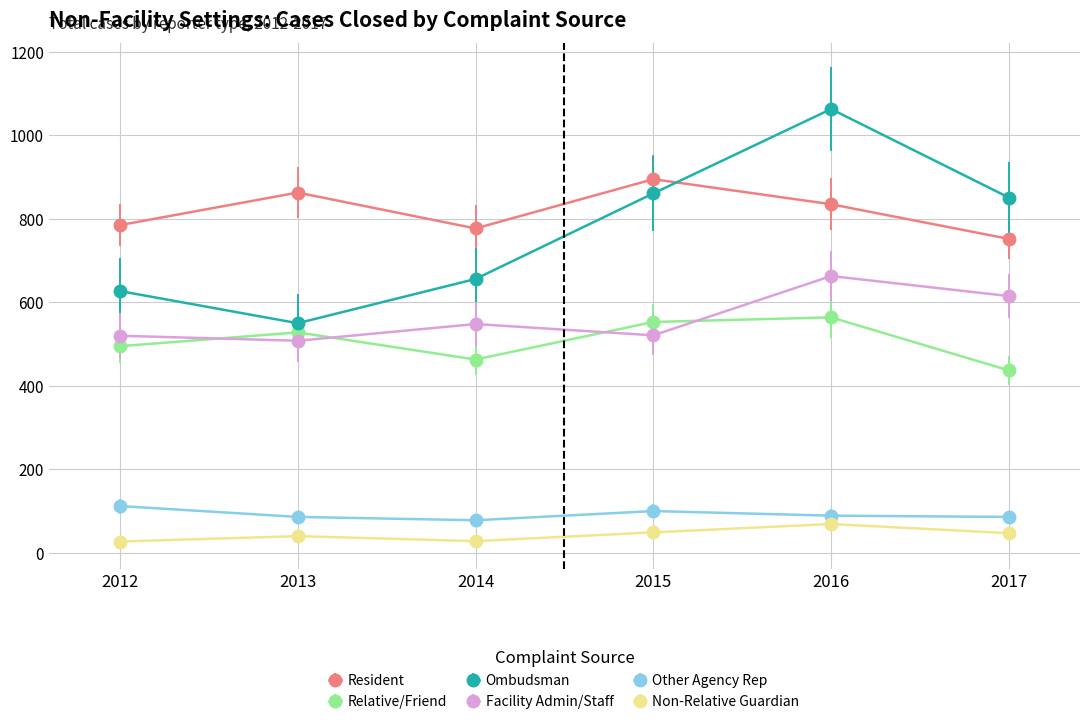

Is the value of Relative/Friend at 2015 greater than the value of Resident at 2015?

No